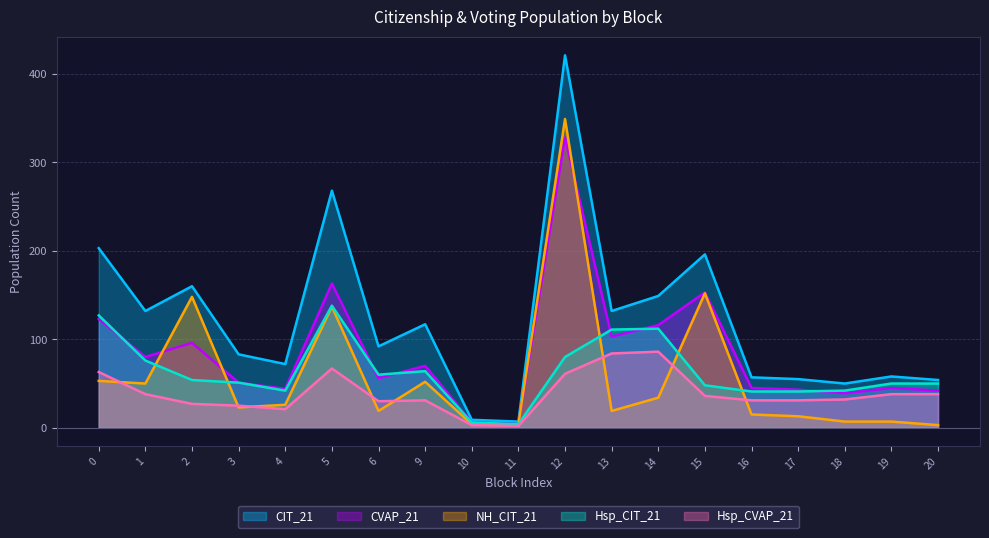

True or false: Hsp_CVAP_21 has a value of 38 at 19.

True